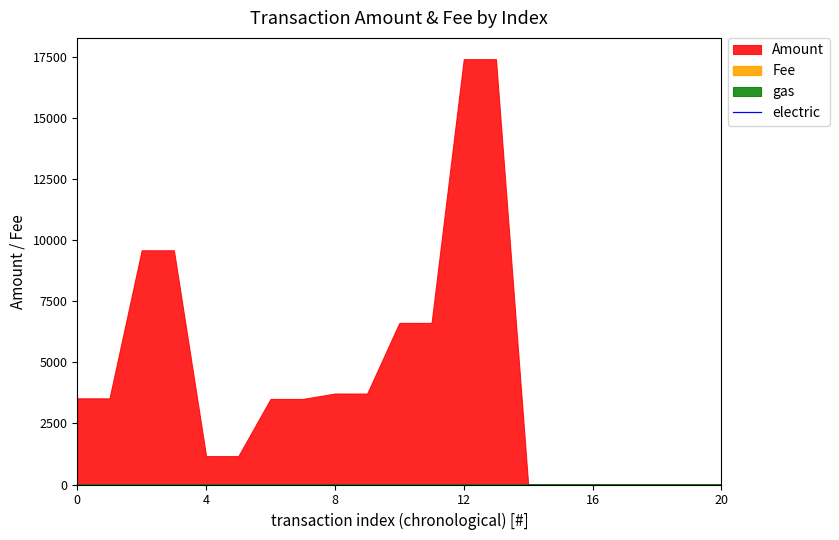

Is it true that scaled_height equals 0.1 at 2014-10-23 04:57:27?

False